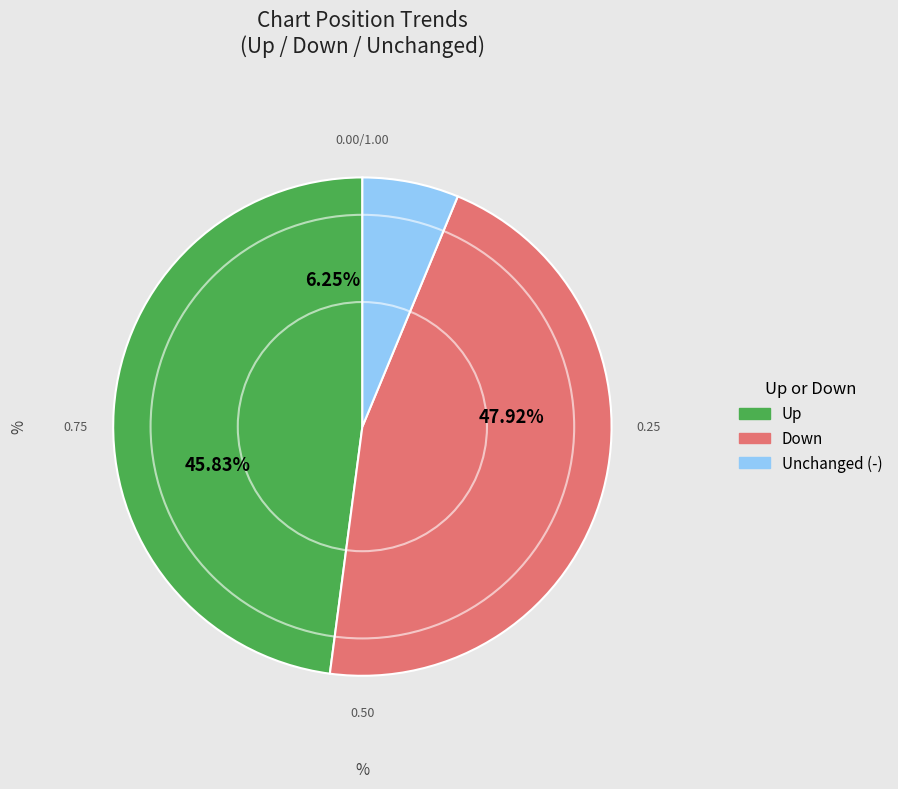

Which slice is the smallest?

-